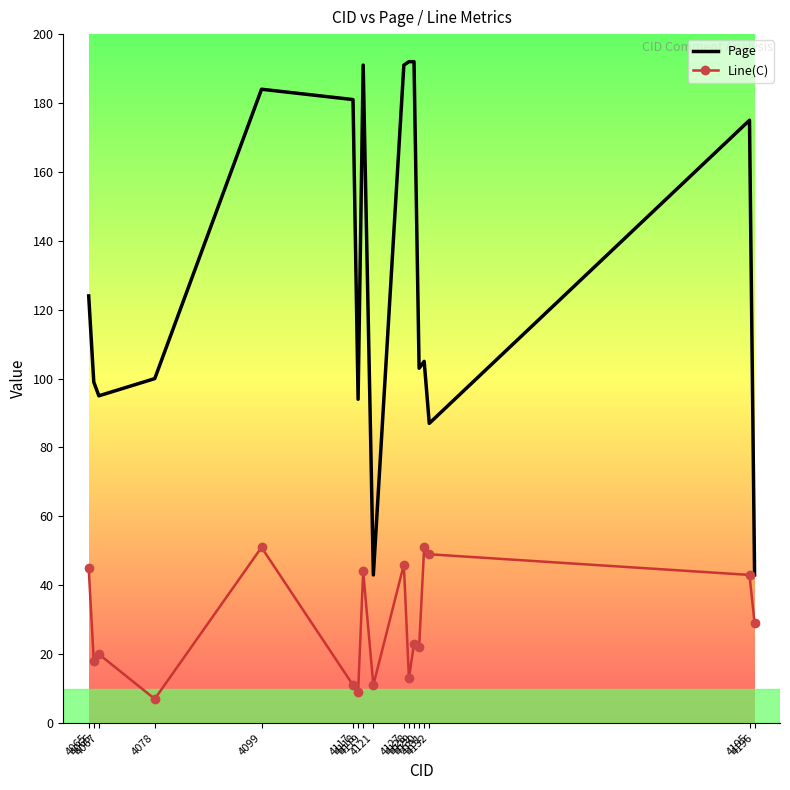

What is the sum of all Line(C) values?

492